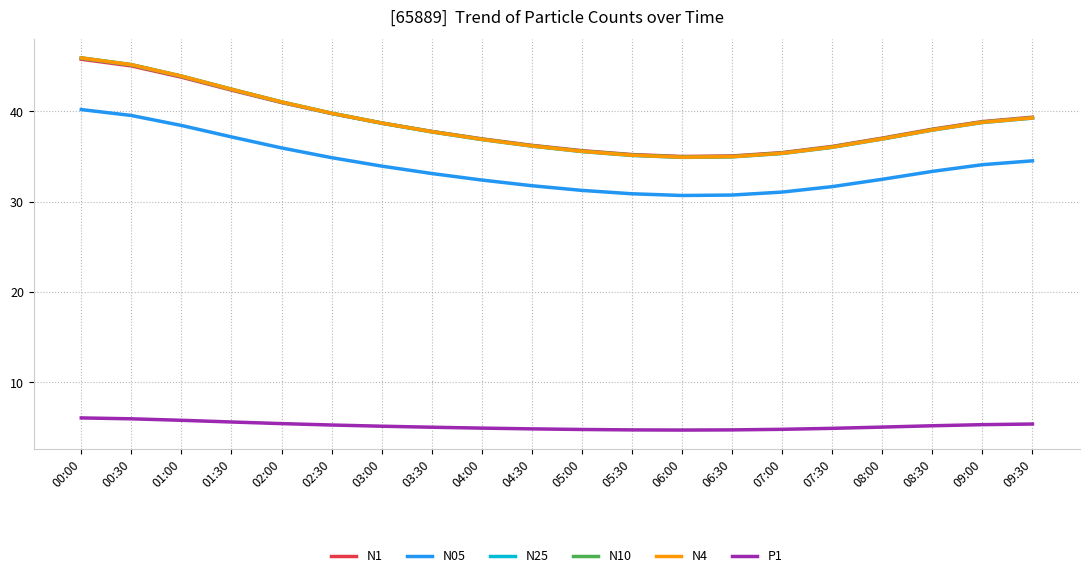

What position from the right is 03:30?

13